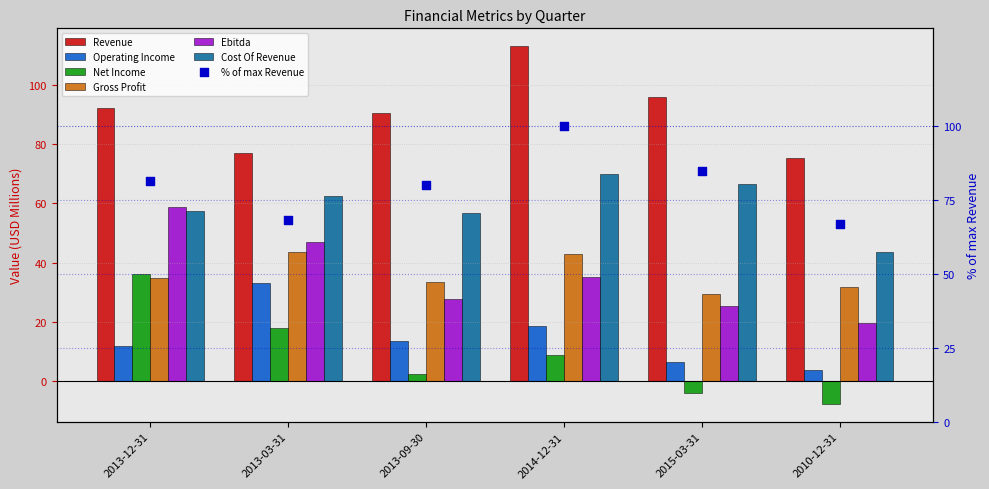

Which series reaches the minimum Y coordinate?

Net Income